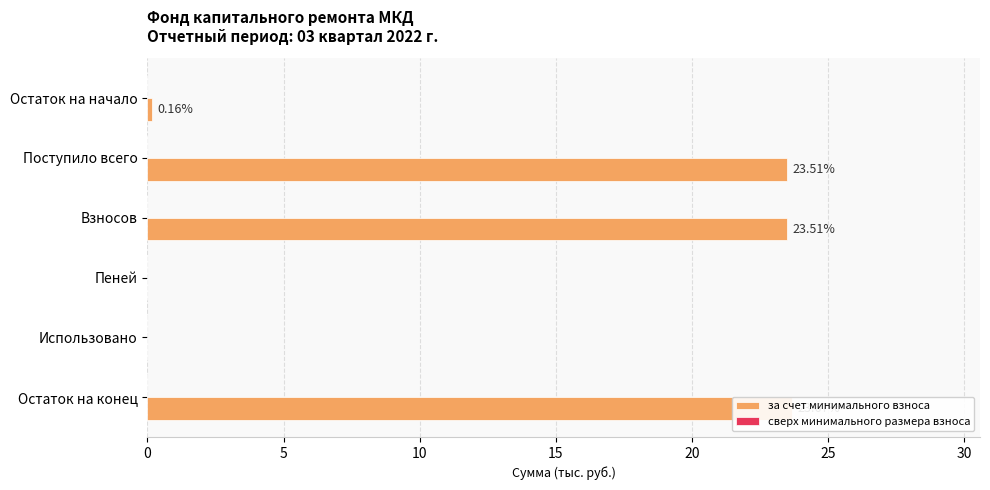

How many bars are there in each group?

2